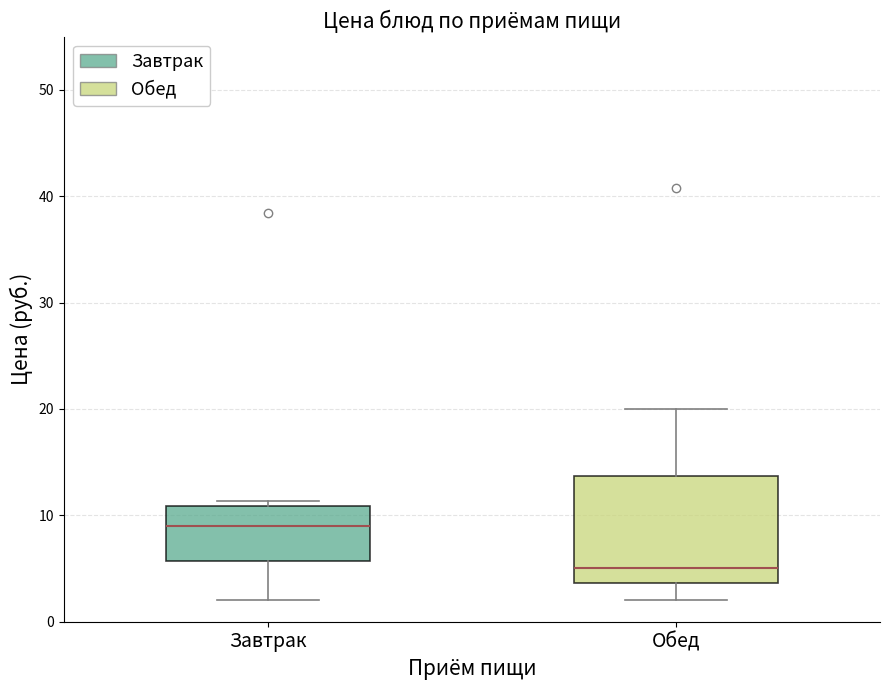

Reading left to right, transcribe this box plot: for each box, give where its median line is, the range the box spans, and where its two whiskers end, as read against the y-axis. The values are not printed on the chart, so give them approximately, as read against the axis.

Завтрак: median 9, box 6 to 11, whiskers 2 to 11 (just above the box's upper edge)
Обед: median 5, box 4 to 14, whiskers 2 to 20